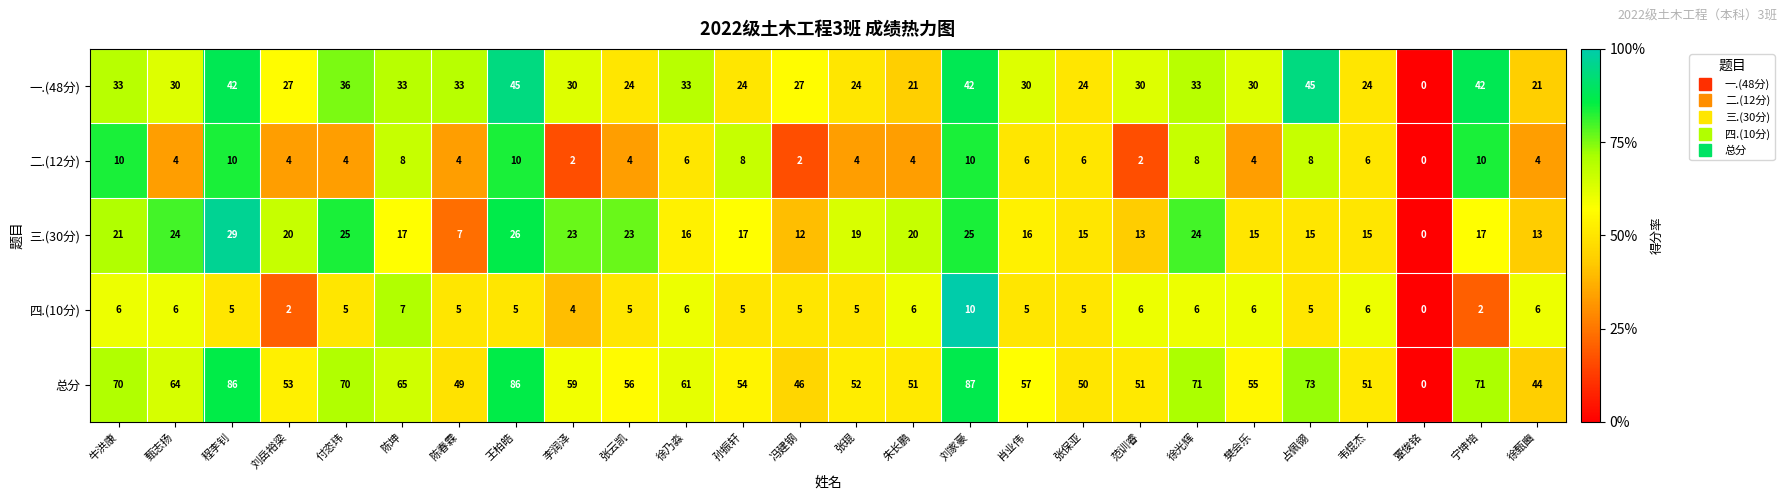

What is the highest value of the 一.(48分) series?

45